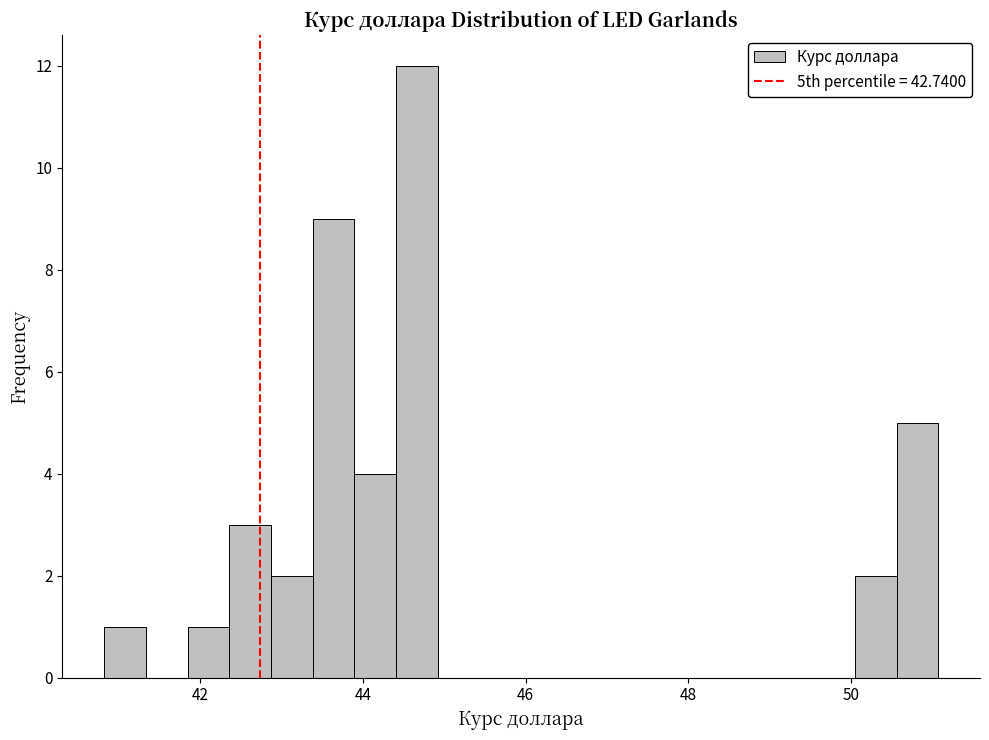

Around what value on the x-axis is the tallest bar? Give the approximate position of its centre, as read against the axis.

44.6